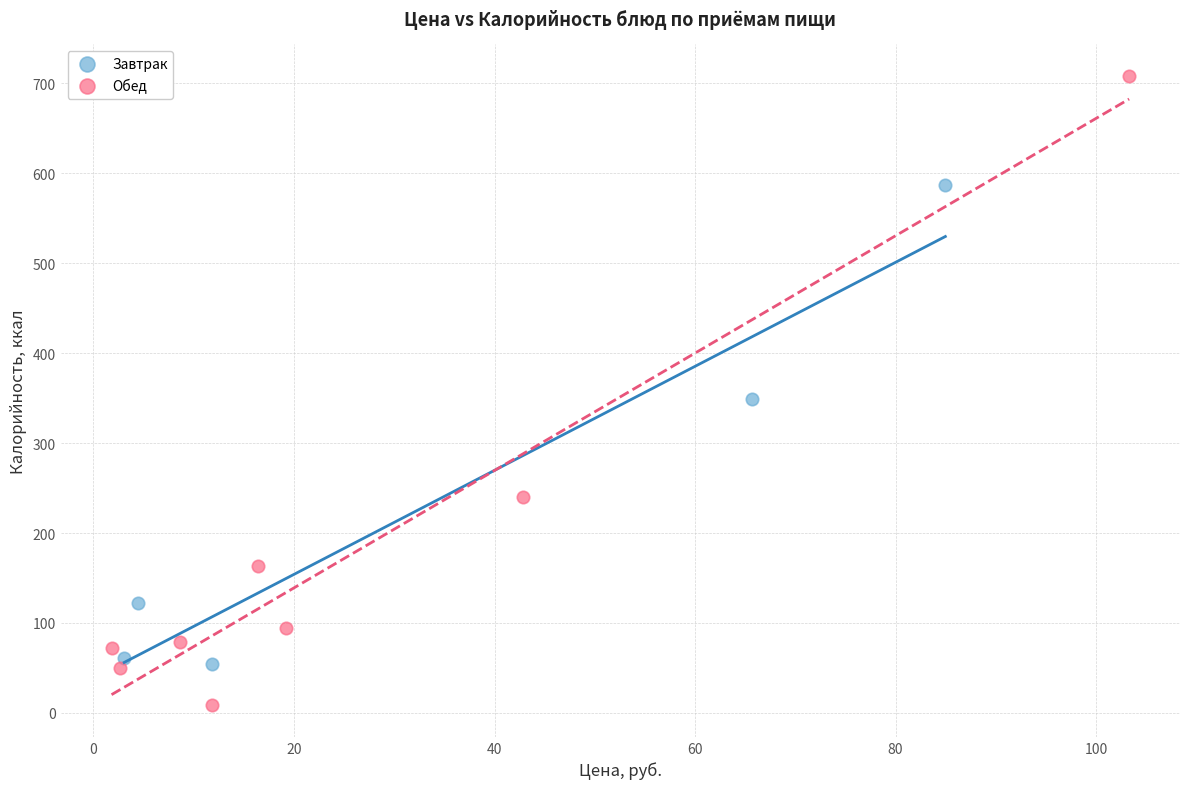

Which series reaches the maximum Y coordinate?

Обед